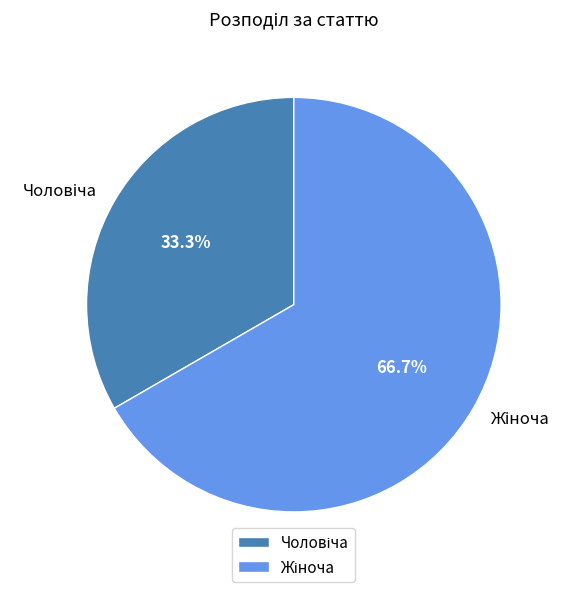

Does any single category account for the majority?

Yes